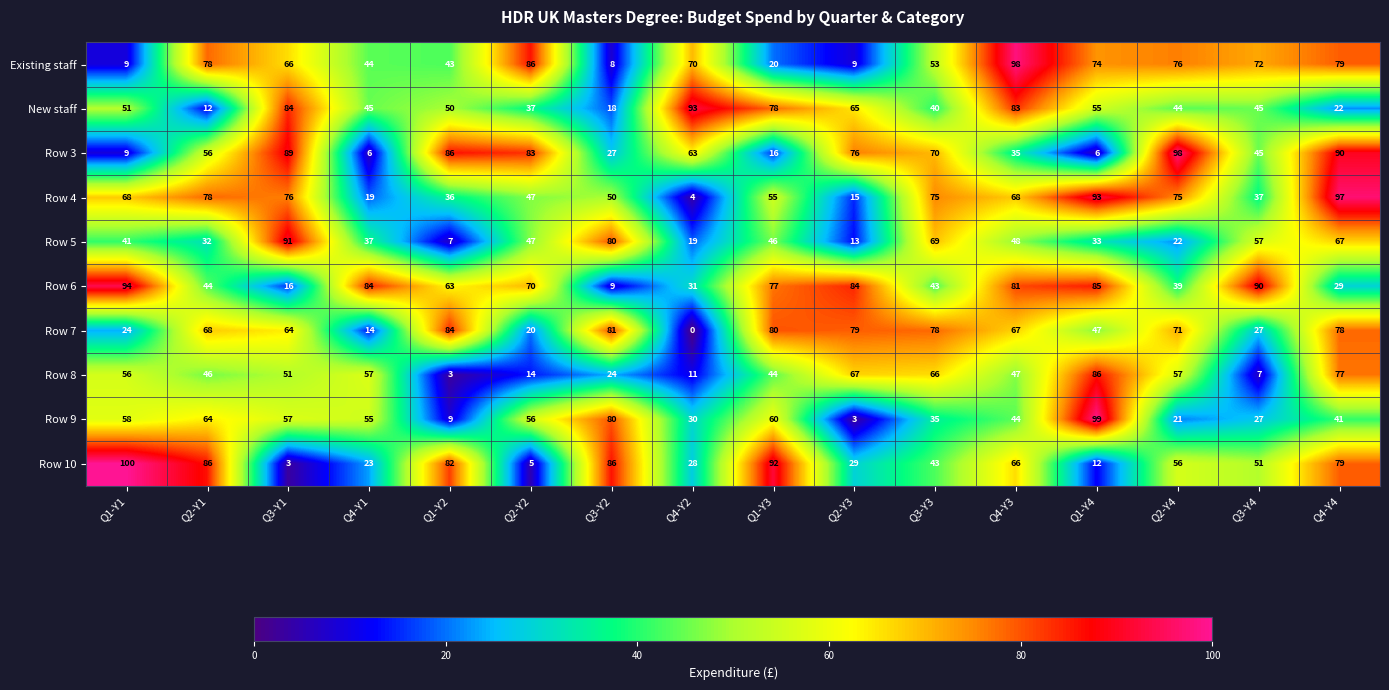

Which series has the widest spread of values?

Row 10